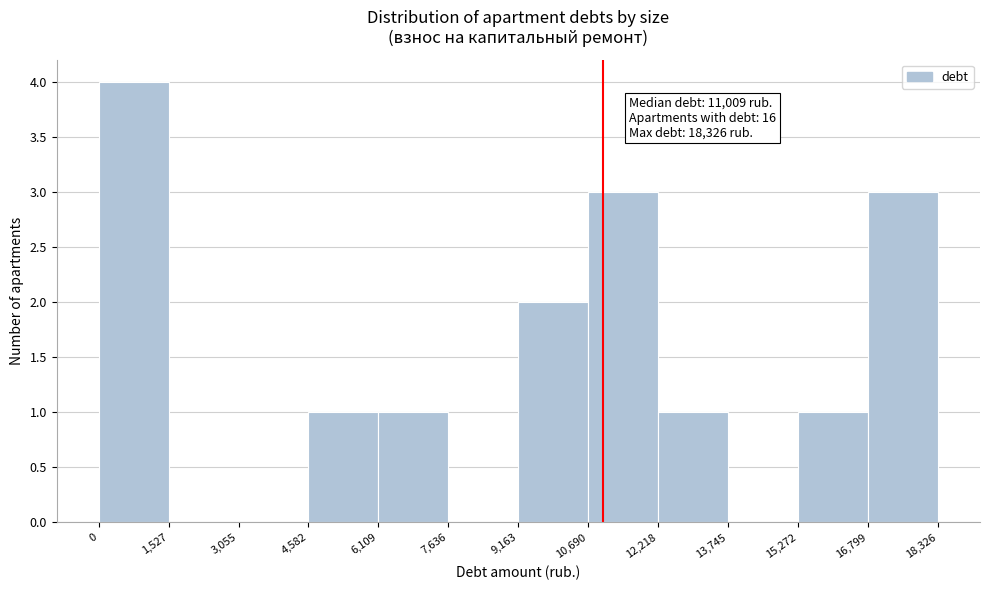

Which range on the x-axis has the tallest bar?

0 to 1,527